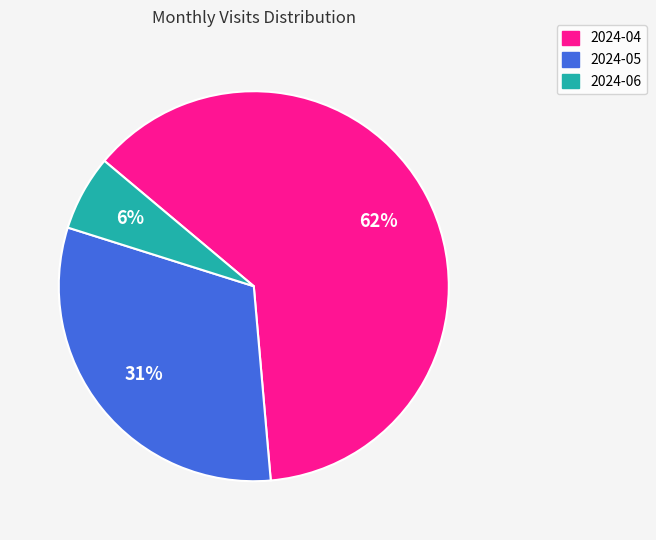

To the nearest percent, what percentage of the pie is 2024-06?

6%